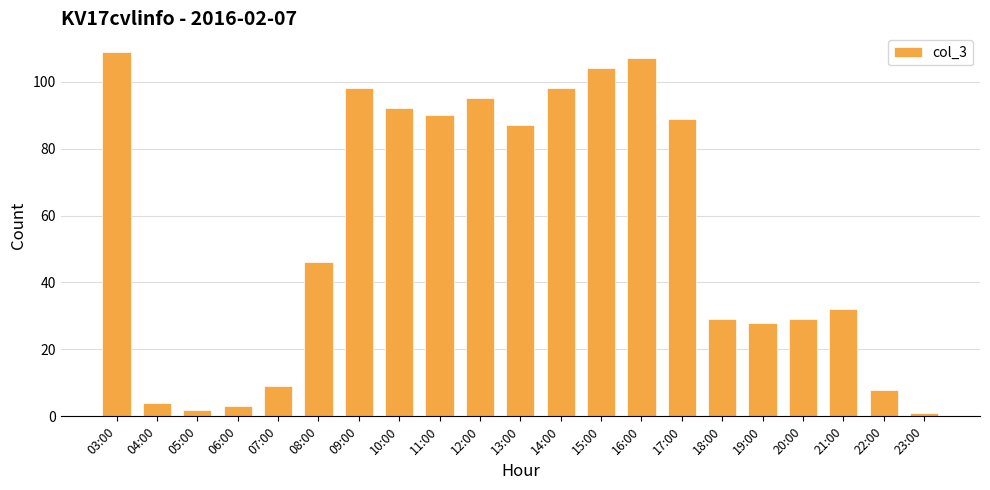

True or false: the data shows 9 at 07:00.

True